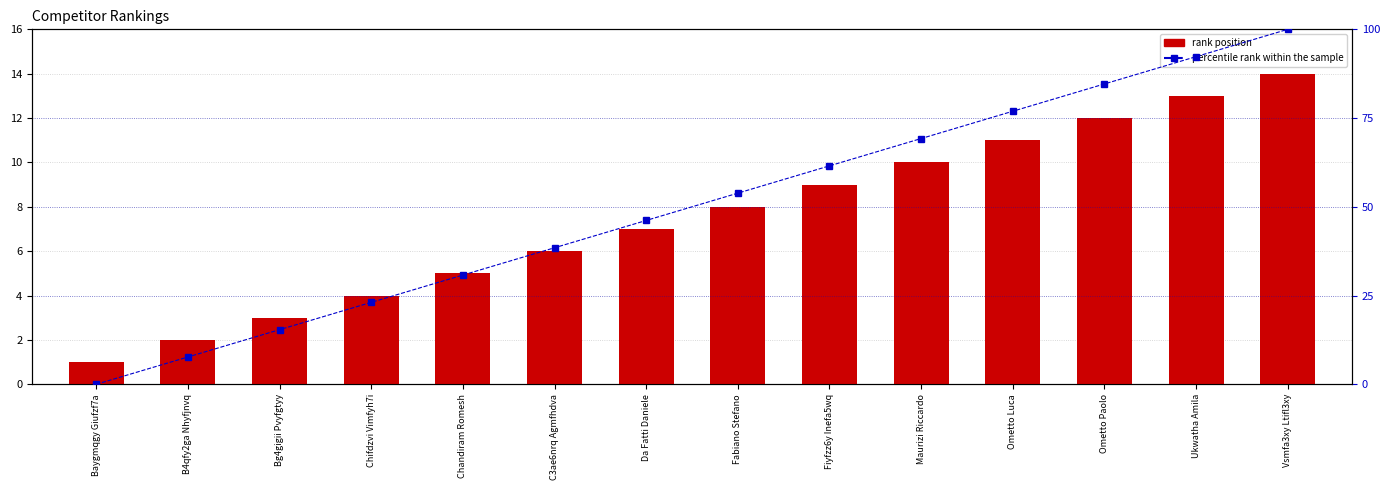

How many distinct data groups are displayed?

2